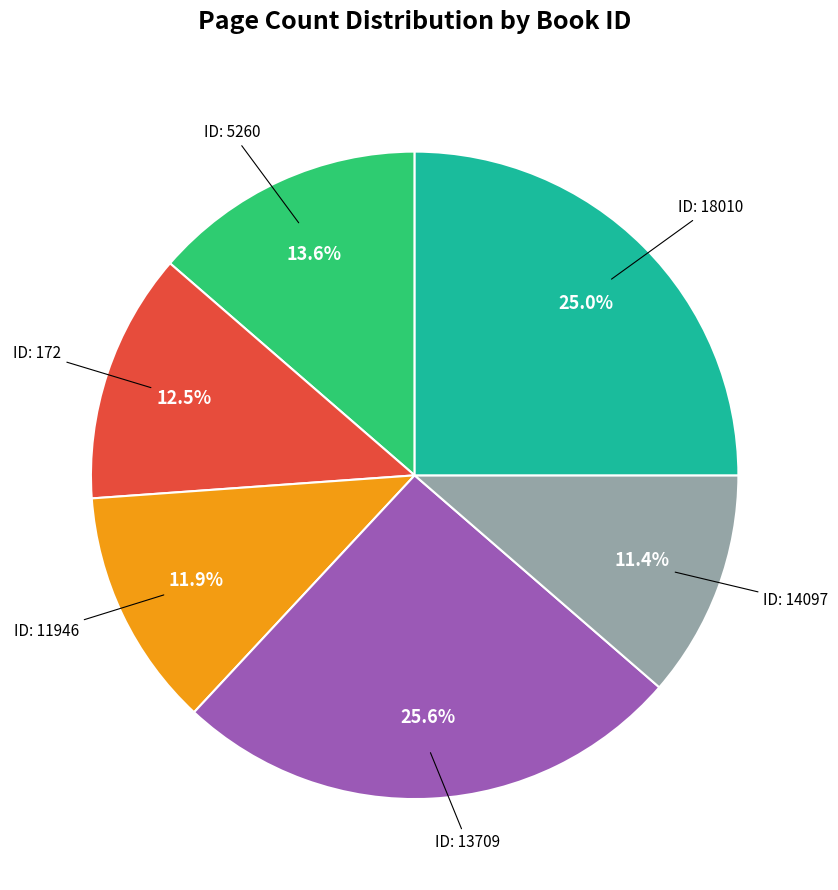

Does any single category account for the majority?

No